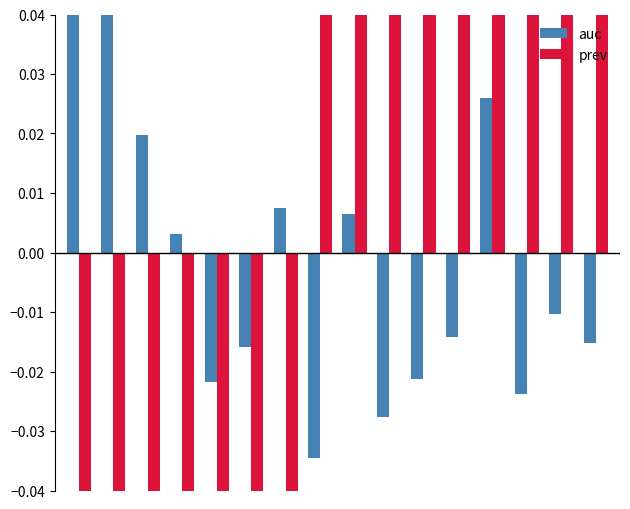

What is the value of the prev bar at the 14th from the left?

0.2